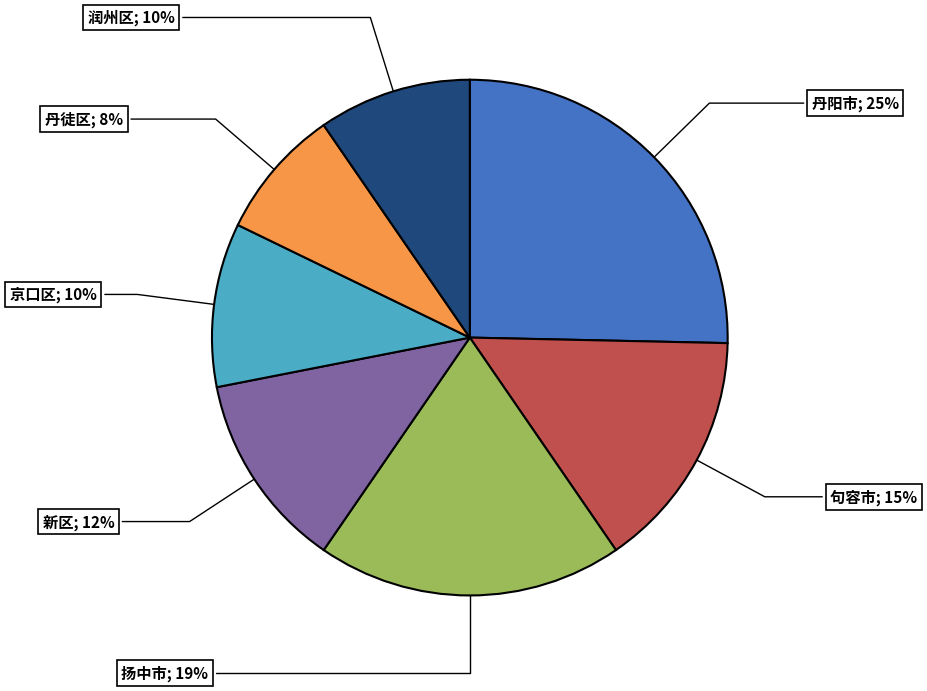

What is the ratio of the value at 句容市 to the value at 扬中市?

0.8